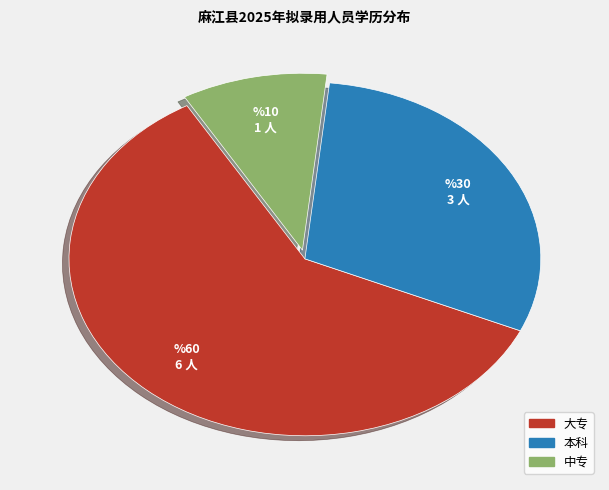

Is there a majority slice in this chart?

Yes